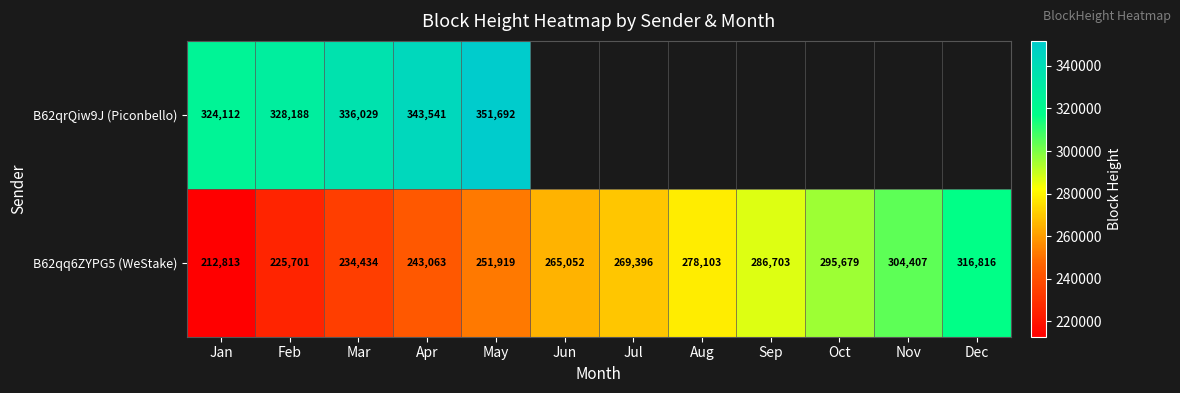

What is the difference between the maximum and minimum values in the B62qq6ZYPG5 (WeStake) series?

104003